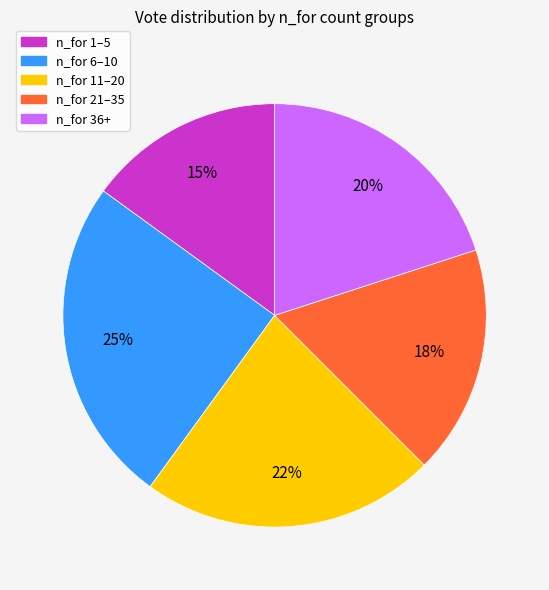

Count the number of slices in the pie.

5